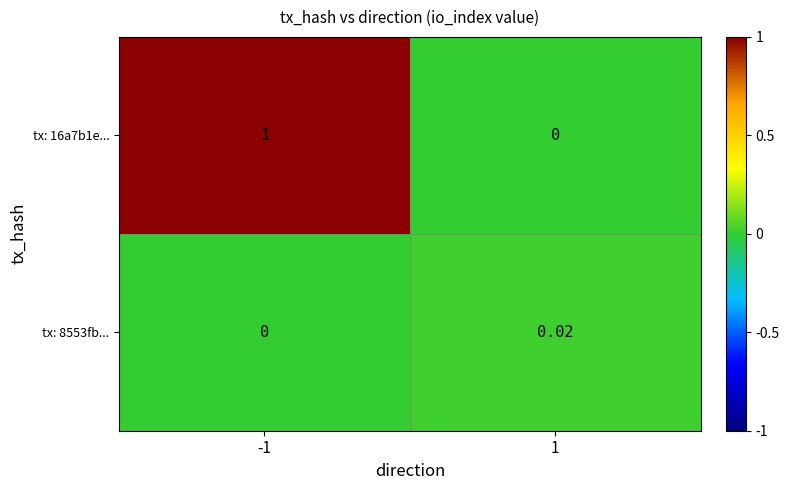

At which category is the sum across all series the highest?

-1